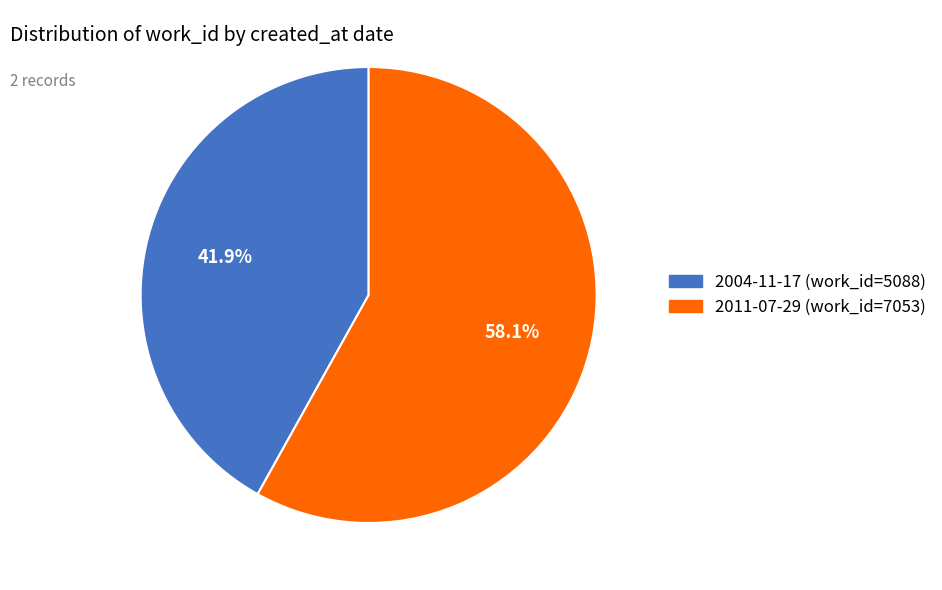

To the nearest percent, what portion does 2004-11-17 represent?

42%